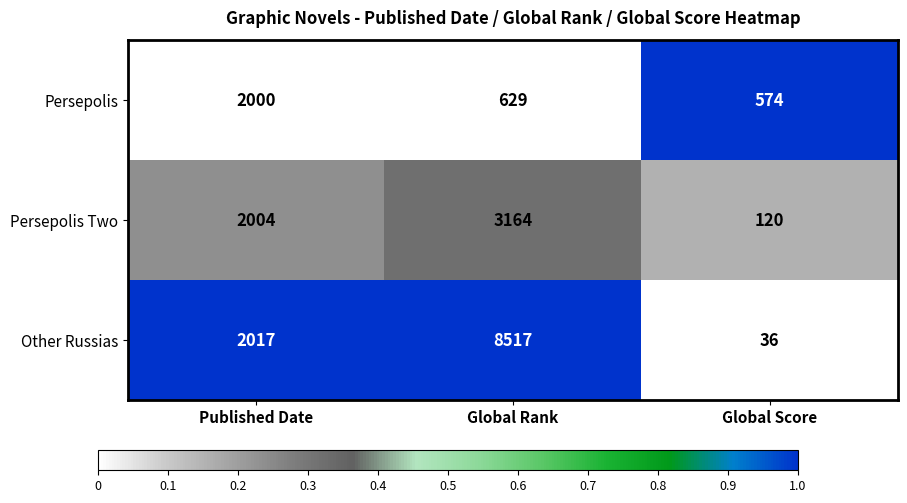

Reading left to right, transcribe all the data shown in this chart.

Persepolis: Published Date=2000	Global Rank=629	Global Score=574
Persepolis Two: Published Date=2004	Global Rank=3164	Global Score=120
Other Russias: Published Date=2017	Global Rank=8517	Global Score=36